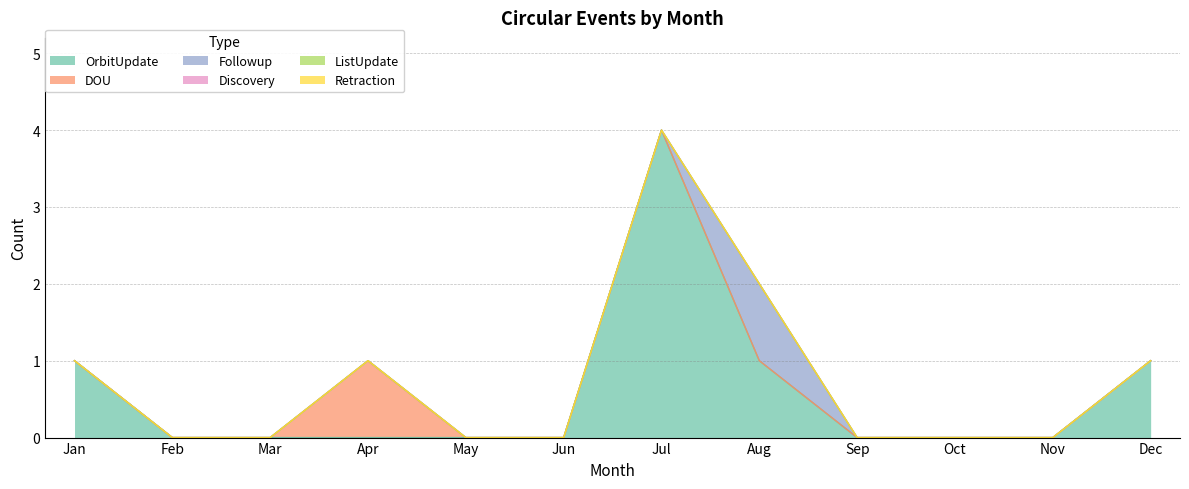

At how many categories does at least one series exceed 0?

5